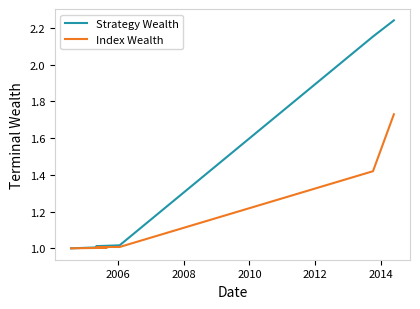

Which series has the largest range (max minus min)?

Strategy Wealth